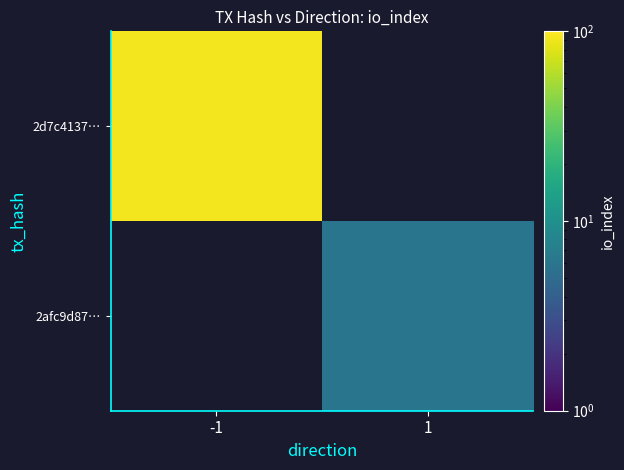

How many series are shown in this chart?

2